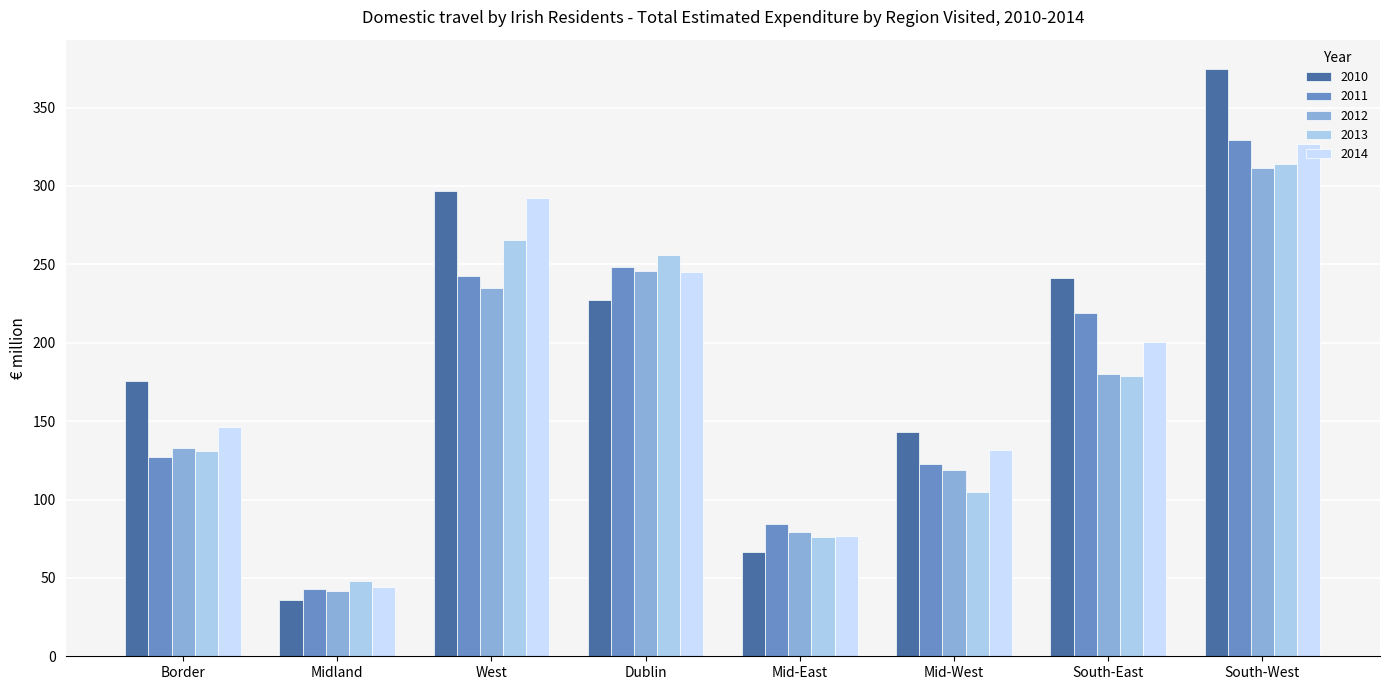

Where is 2011 nearest to the value 186?

South-East